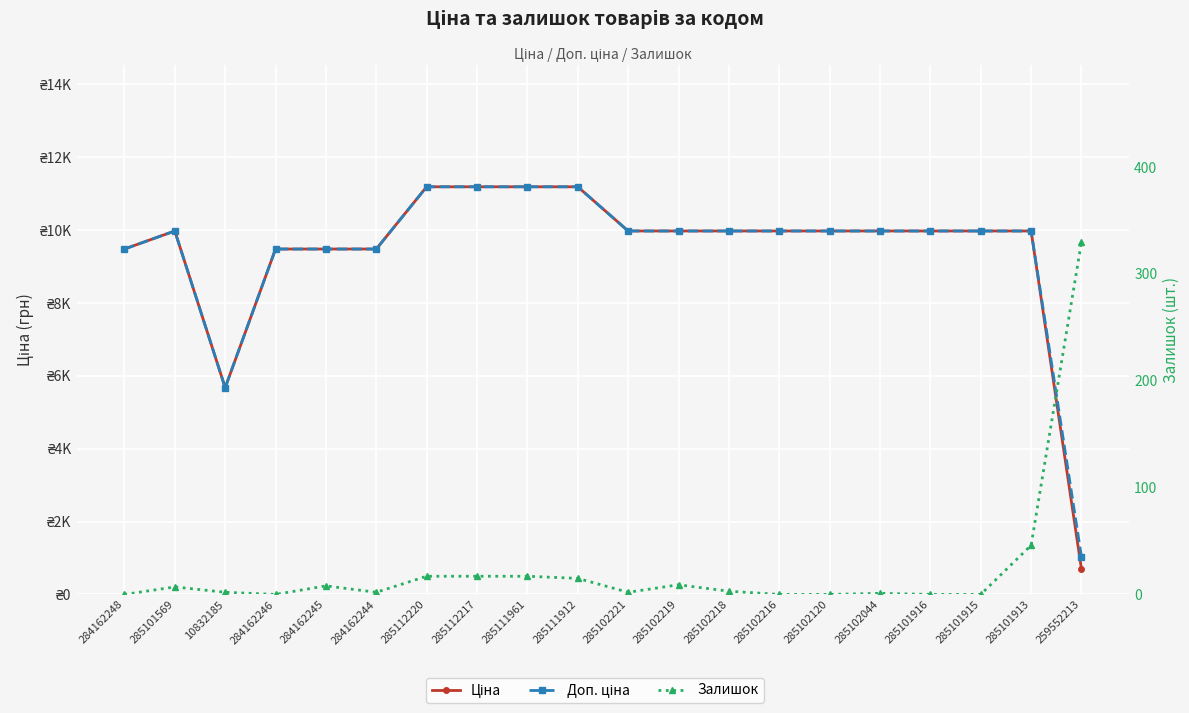

True or false: Ціна and Доп. ціна cross at least once.

False